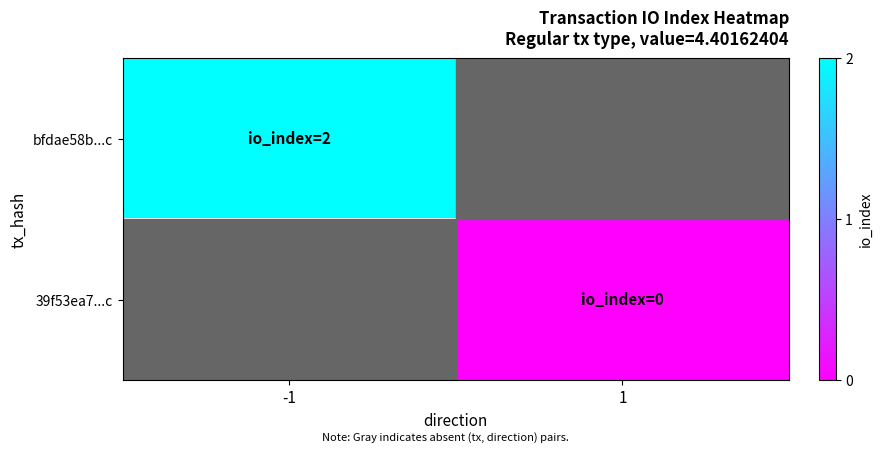

Is it true that bfdae58b...c equals 2.0 at -1?

True